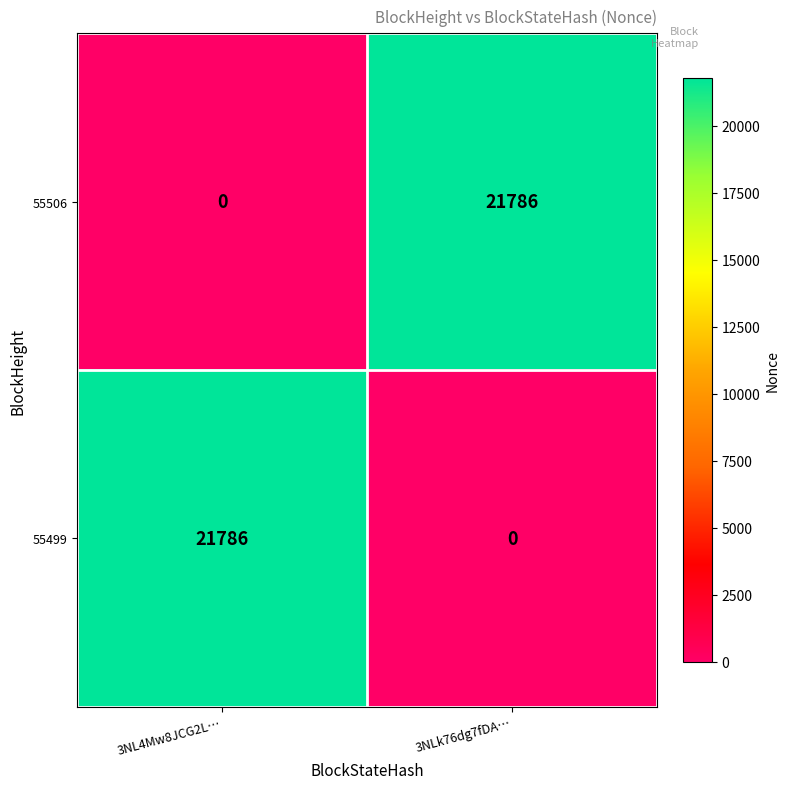

What is the total value across all series at 3NL4Mw8JCG2L…?

21786